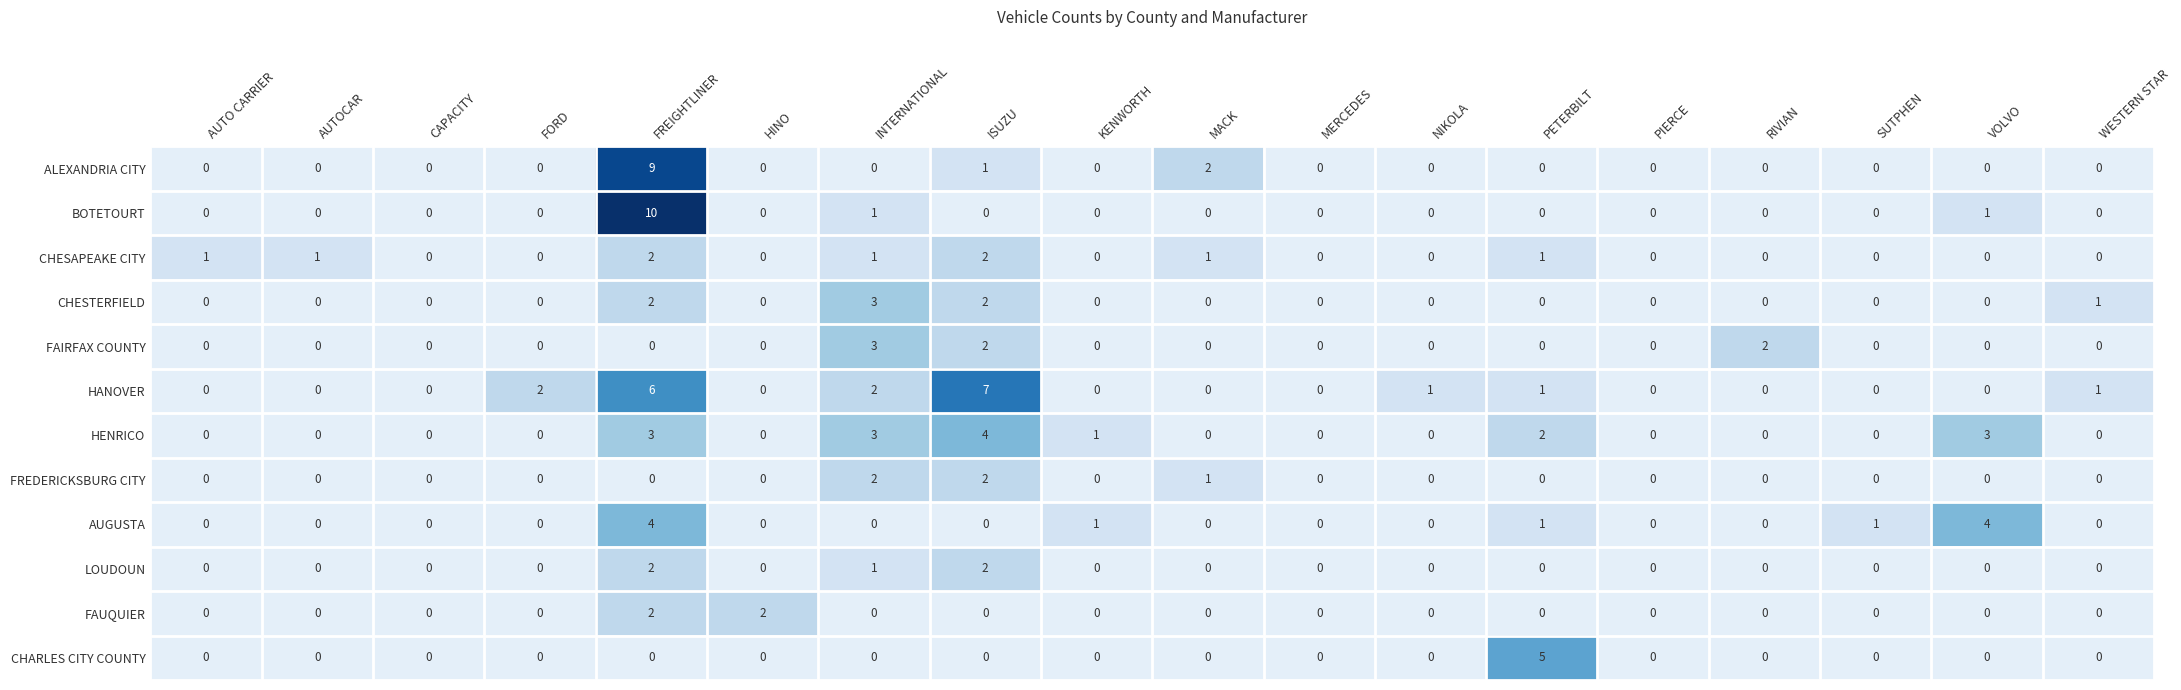

The value of HANOVER at NIKOLA is 1. True or false?

True